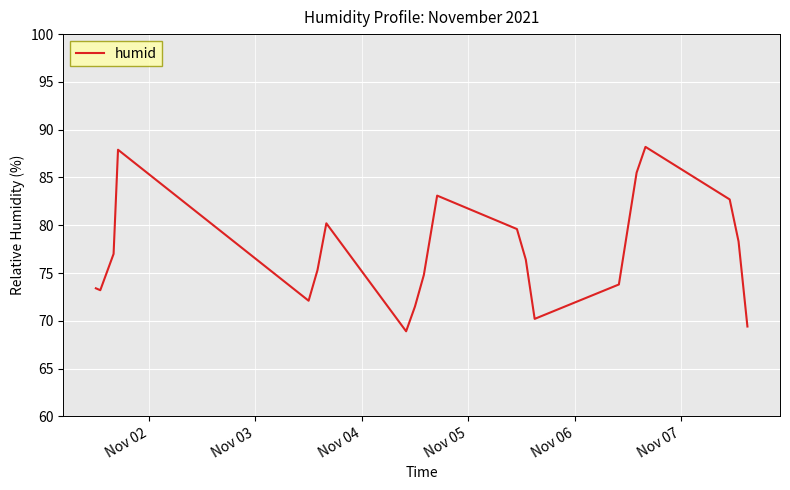

How many interior local peaks (higher than both neighbors) does the data have?

4